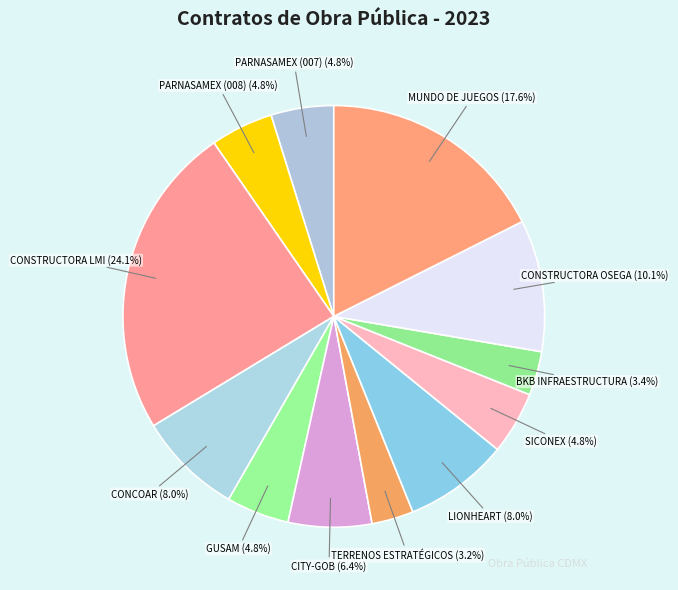

Combined, do CONCOAR and CONSTRUCTORA LMI account for over 50%?

No